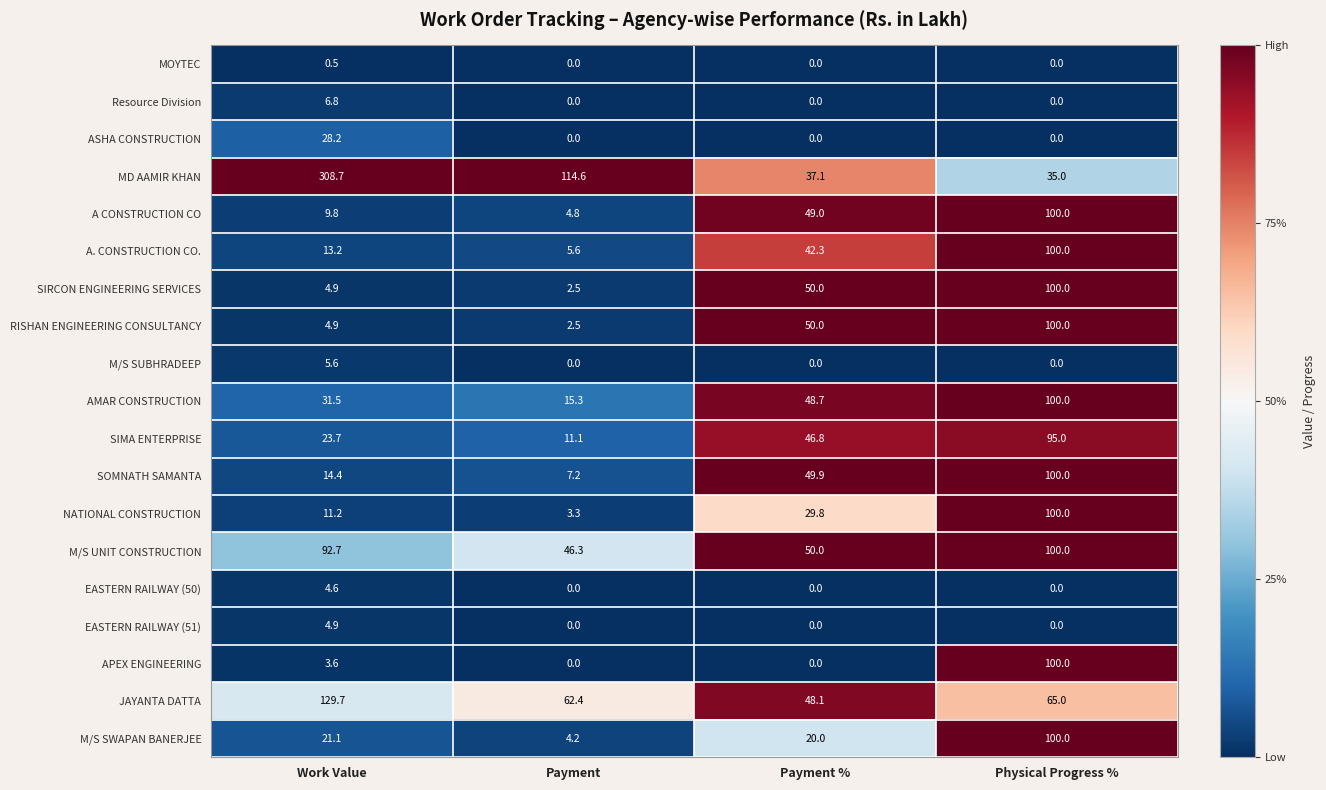

Which series has the widest spread of values?

MD AAMIR KHAN